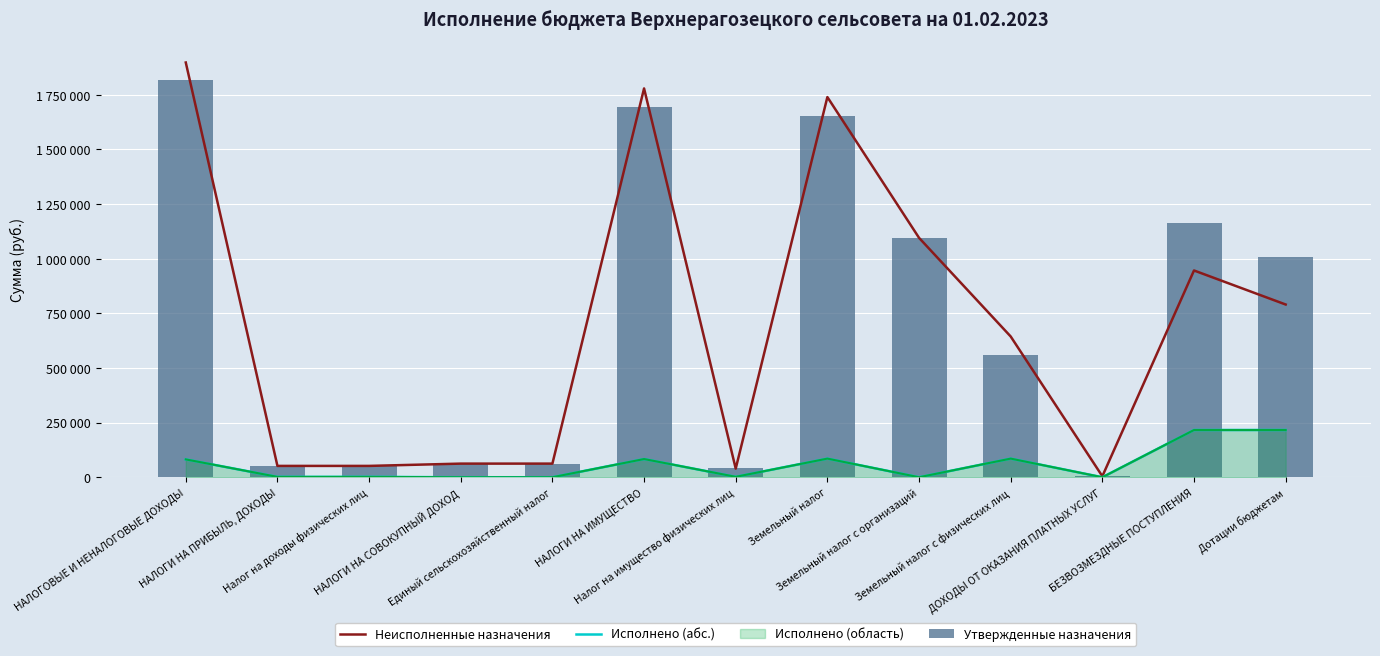

What is the label of the 4th bar from the left?

НАЛОГИ НА СОВОКУПНЫЙ ДОХОД